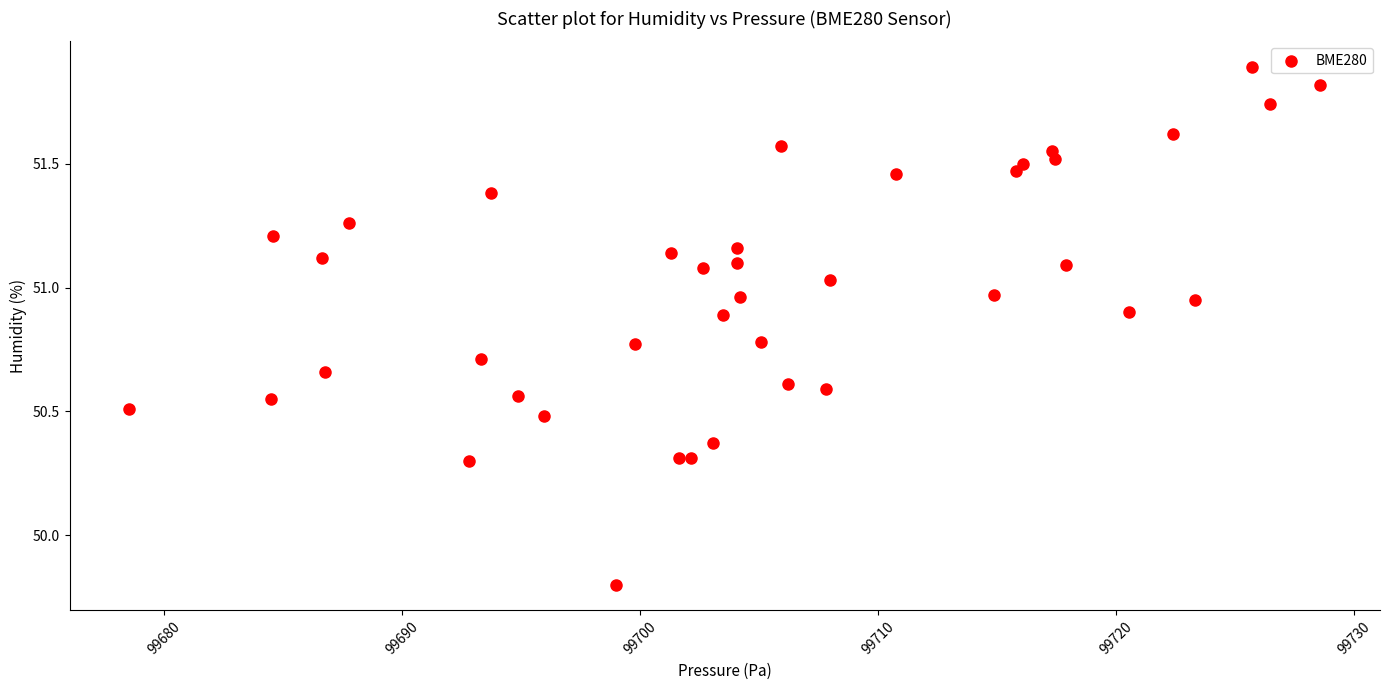

What Y value in the scatter plot is closest to 50?

49.8